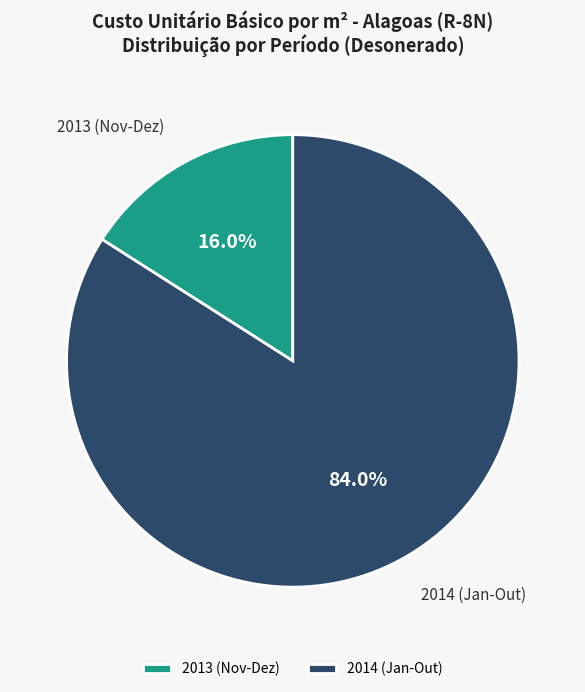

To the nearest percent, what is the difference between the largest and smallest slice percentages?

68%